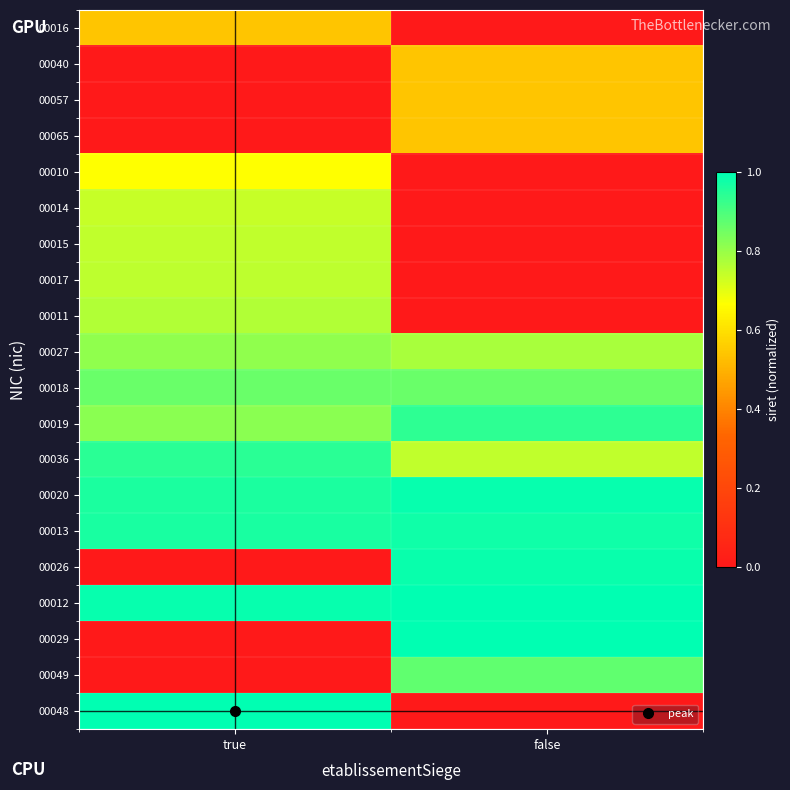

What is the greatest value displayed?

1.0